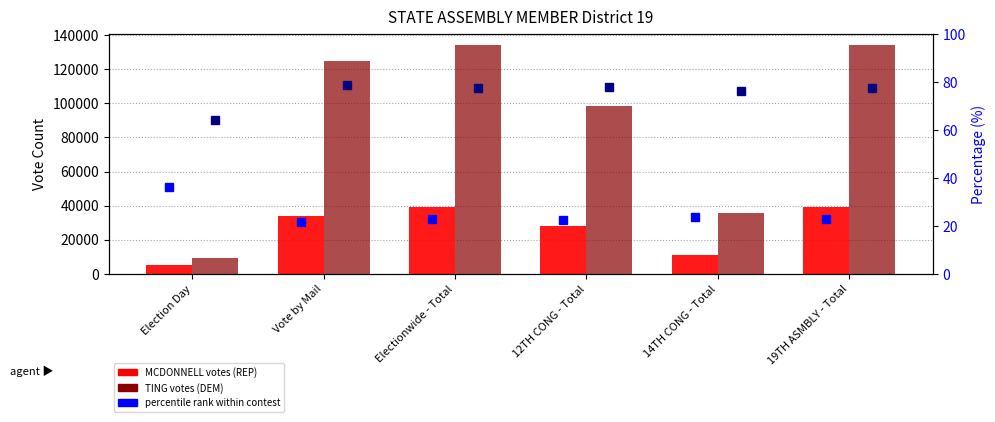

What is the maximum value for JOHN P. MCDONNELL (REP)?

39256.0